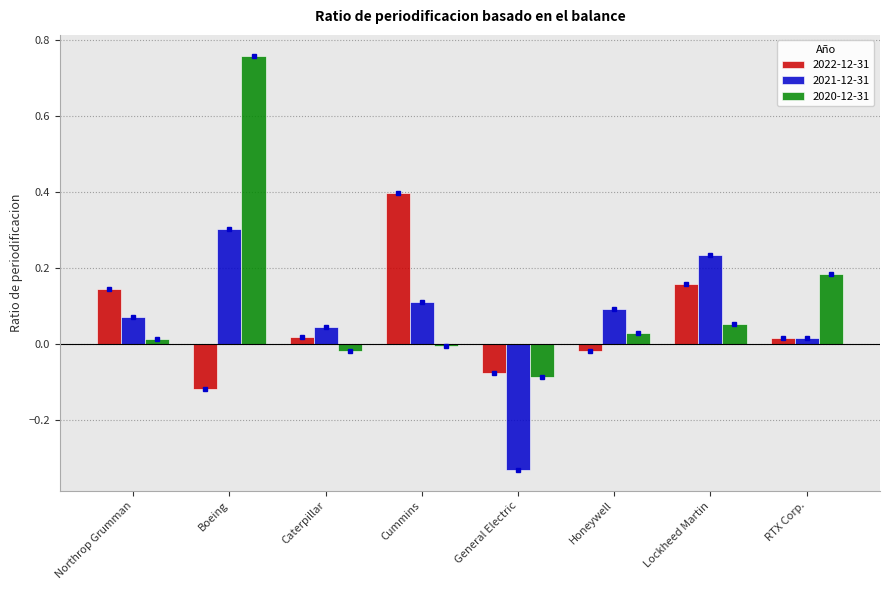

Which category has the lowest value across all series?

General Electric